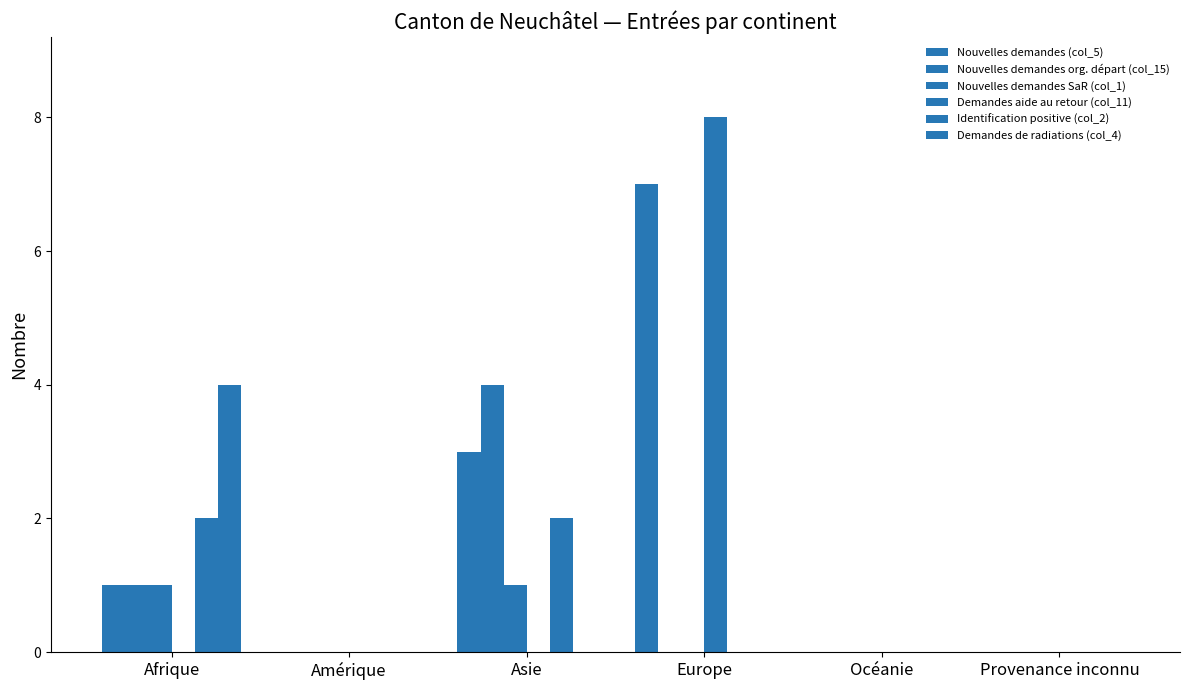

Rank the categories by Nouvelles demandes (col_5) value from highest to lowest.

Europe, Asie, Afrique, Amérique, Océanie, Provenance inconnu